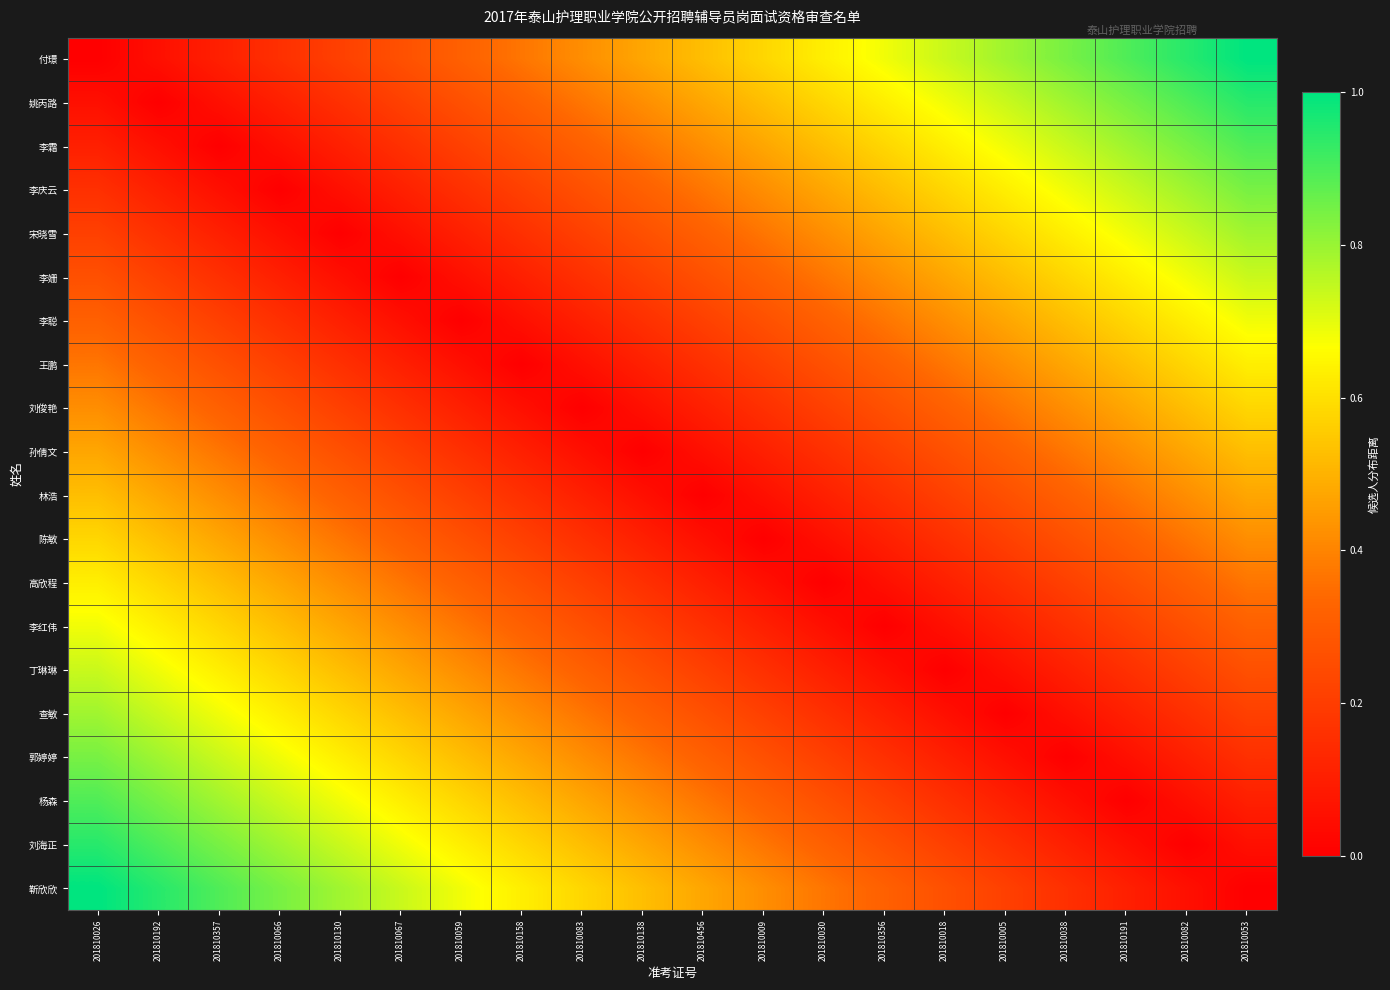

Which series has the largest range (max minus min)?

付璟